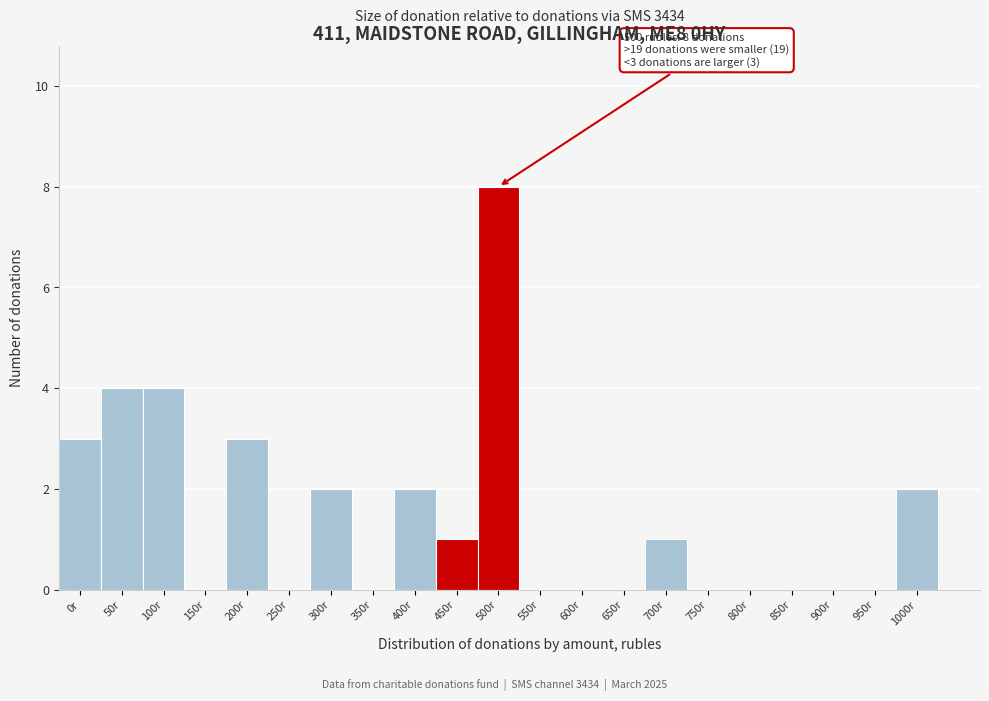

Reading right to left, list all the values displayed in this chart.

1000r=2	950r=0	900r=0	850r=0	800r=0	750r=0	700r=1	650r=0	600r=0	550r=0	500r=8	450r=1	400r=2	350r=0	300r=2	250r=0	200r=3	150r=0	100r=4	50r=4	0r=3